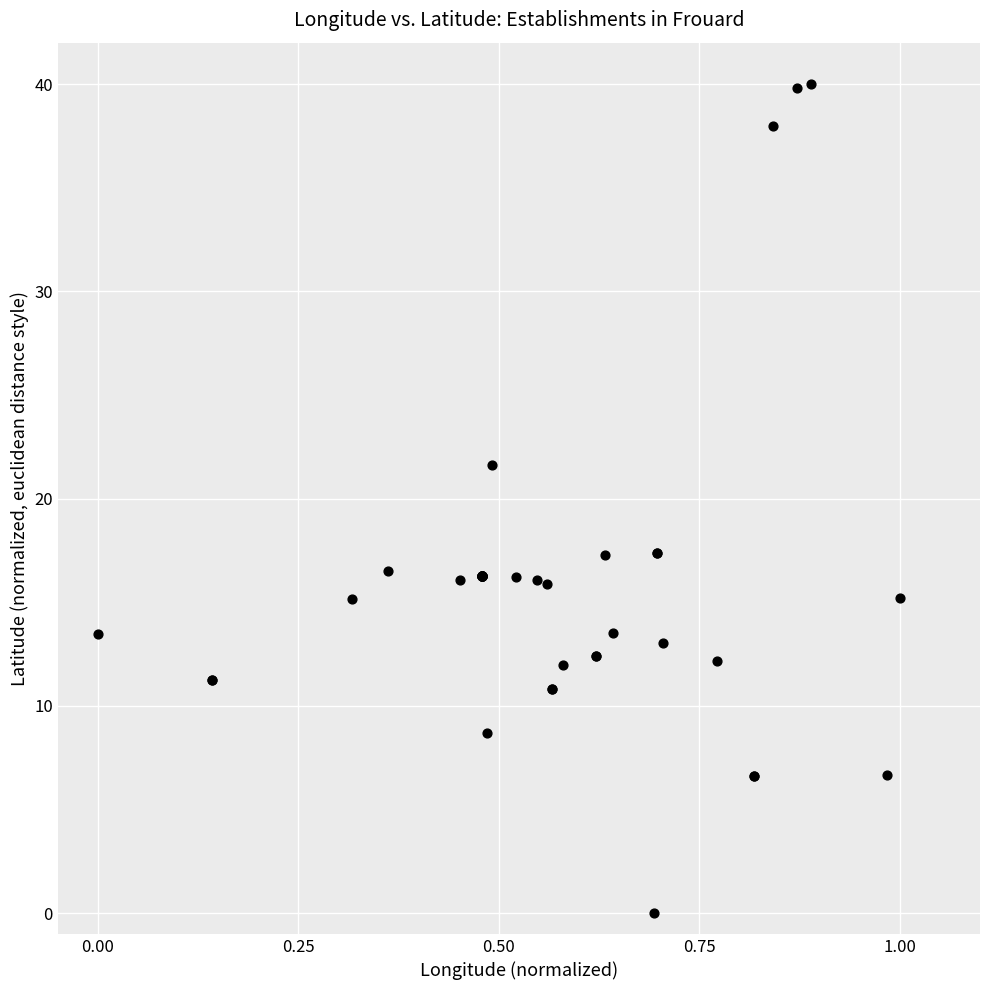

What Y value in the scatter plot is closest to 20?

21.6